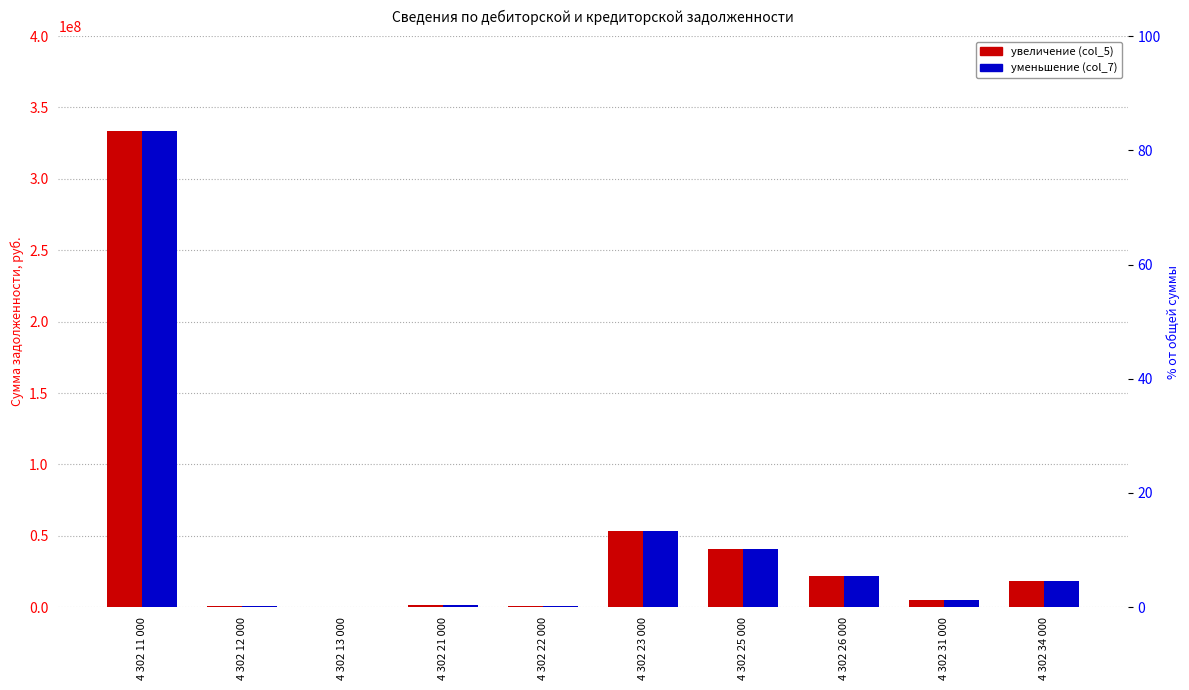

The увеличение (col_5) series shows 40897308.2 at 4 302 25 000. True or false?

True